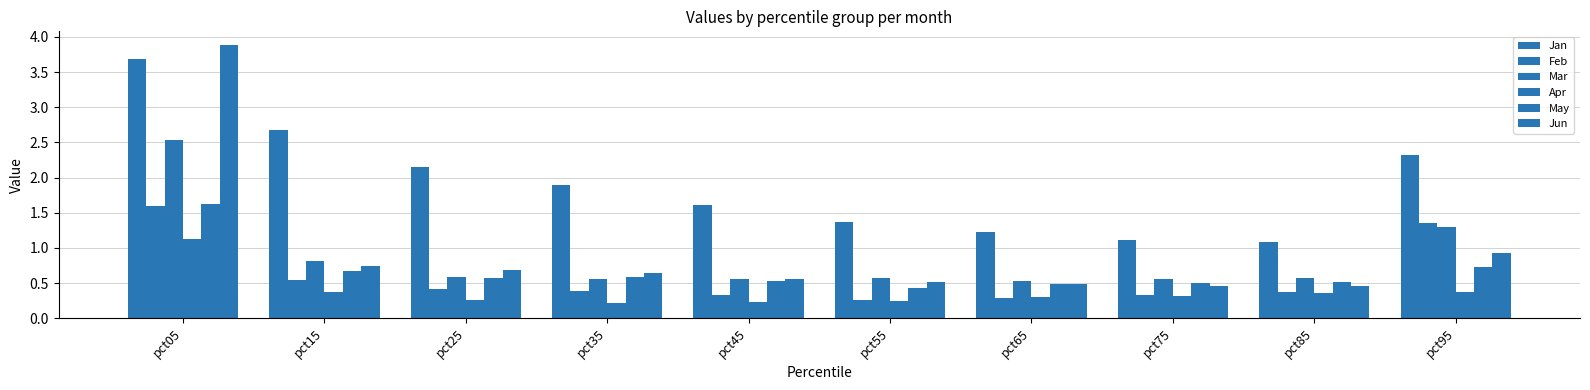

The Mar series shows 0.6 at pct35. True or false?

True